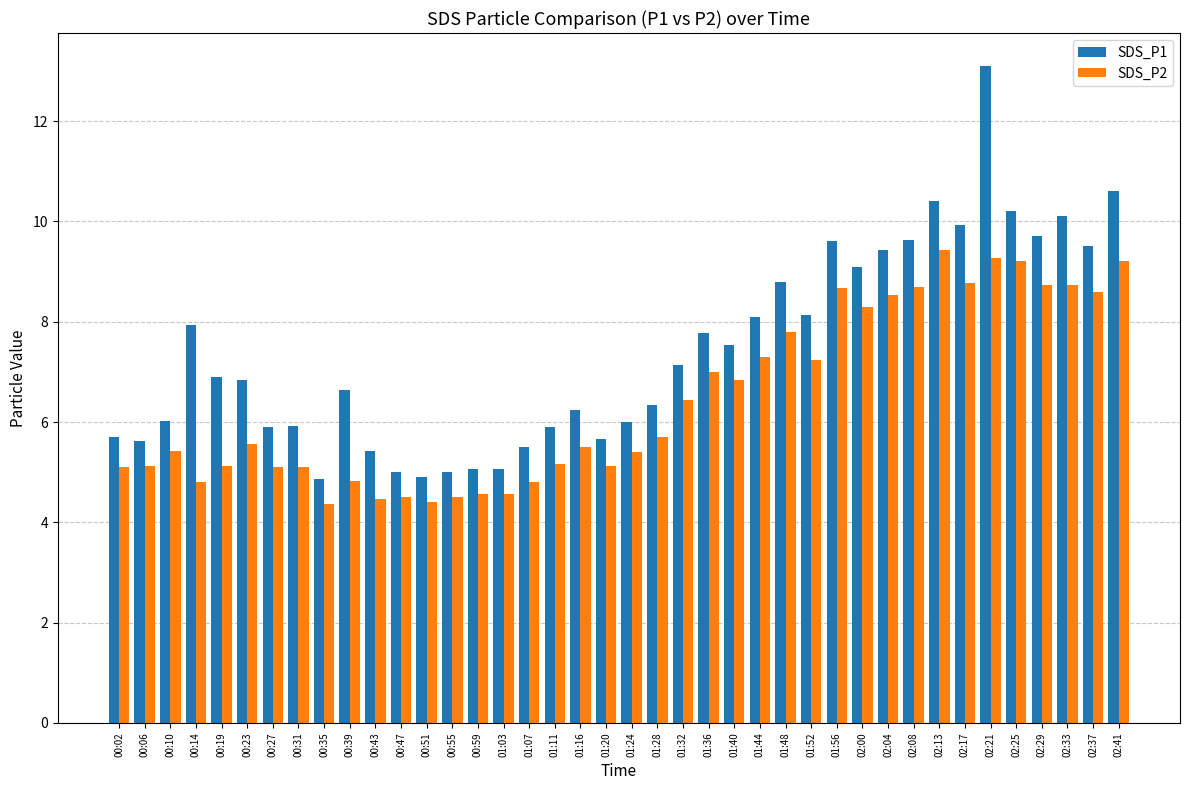

Rank the series by their maximum value, from lowest to highest.

SDS_P2, SDS_P1